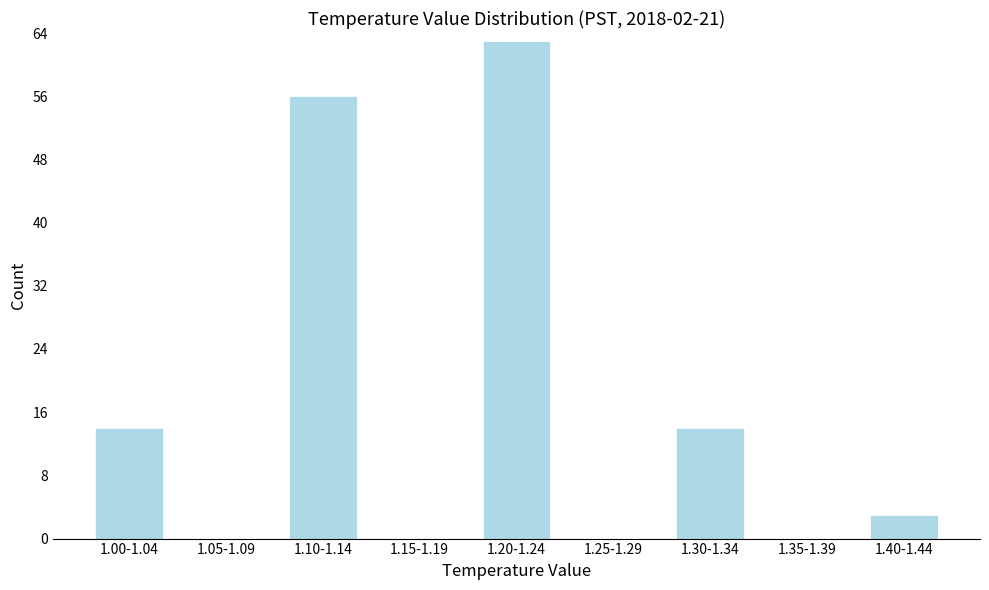

What is the maximum value shown in the chart?

63